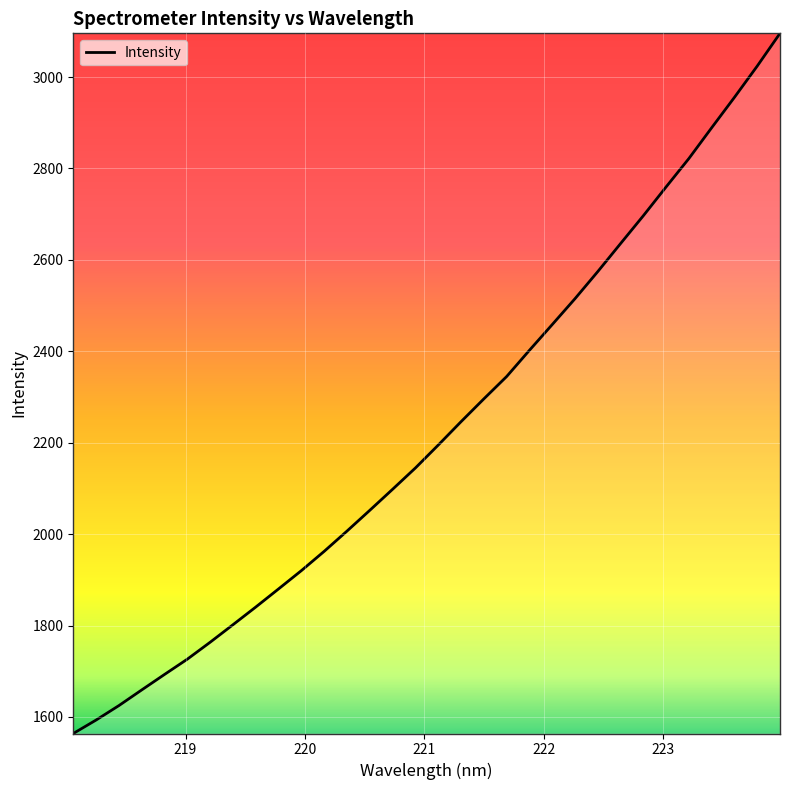

What is the difference between the maximum and minimum values?

1531.8